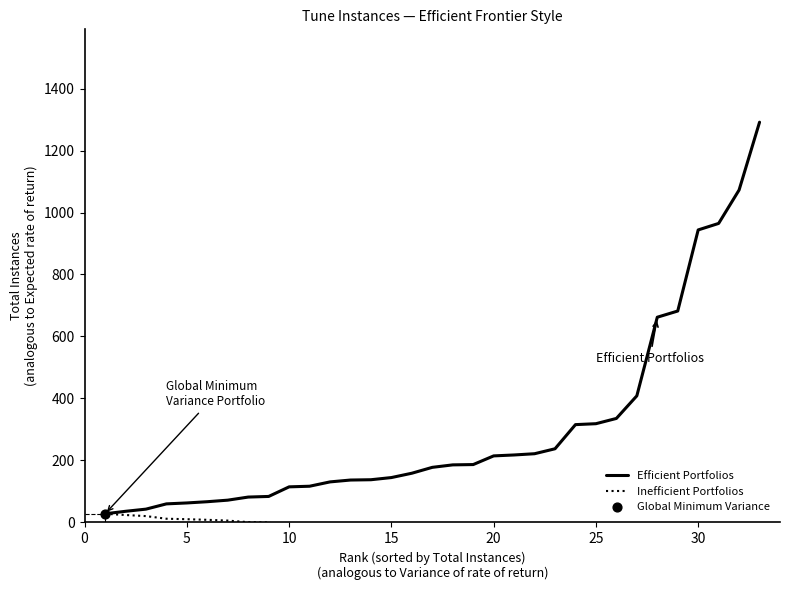

Which series has the largest total across all categories?

Efficient Portfolios